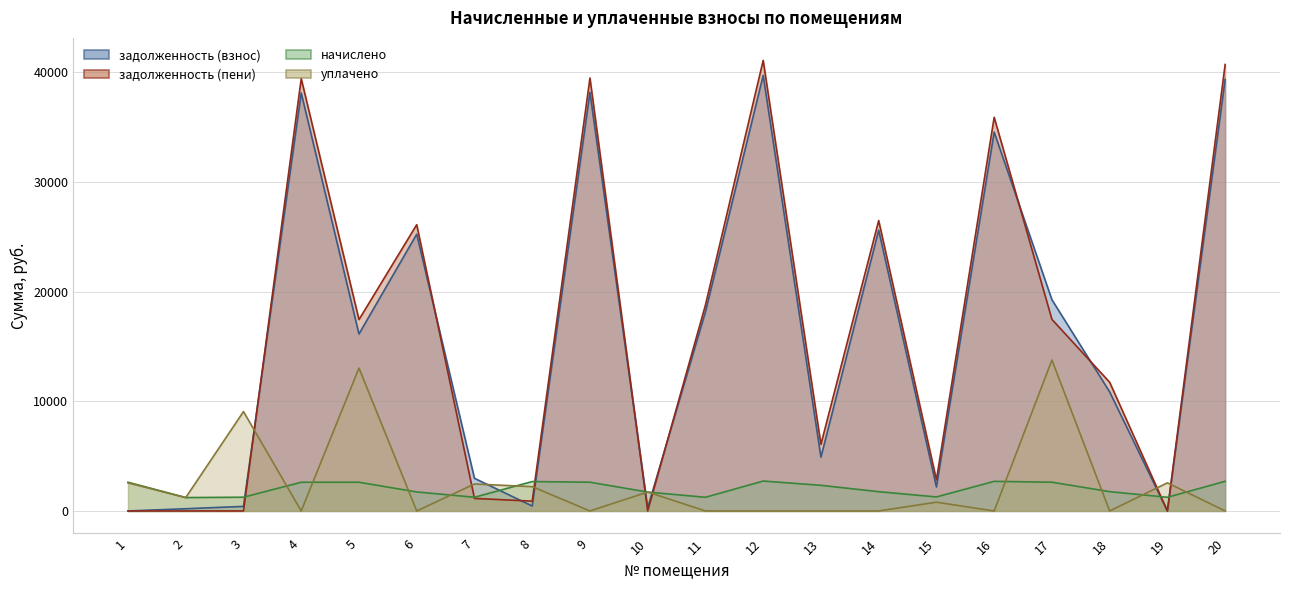

At which category is the sum across all series the highest?

12